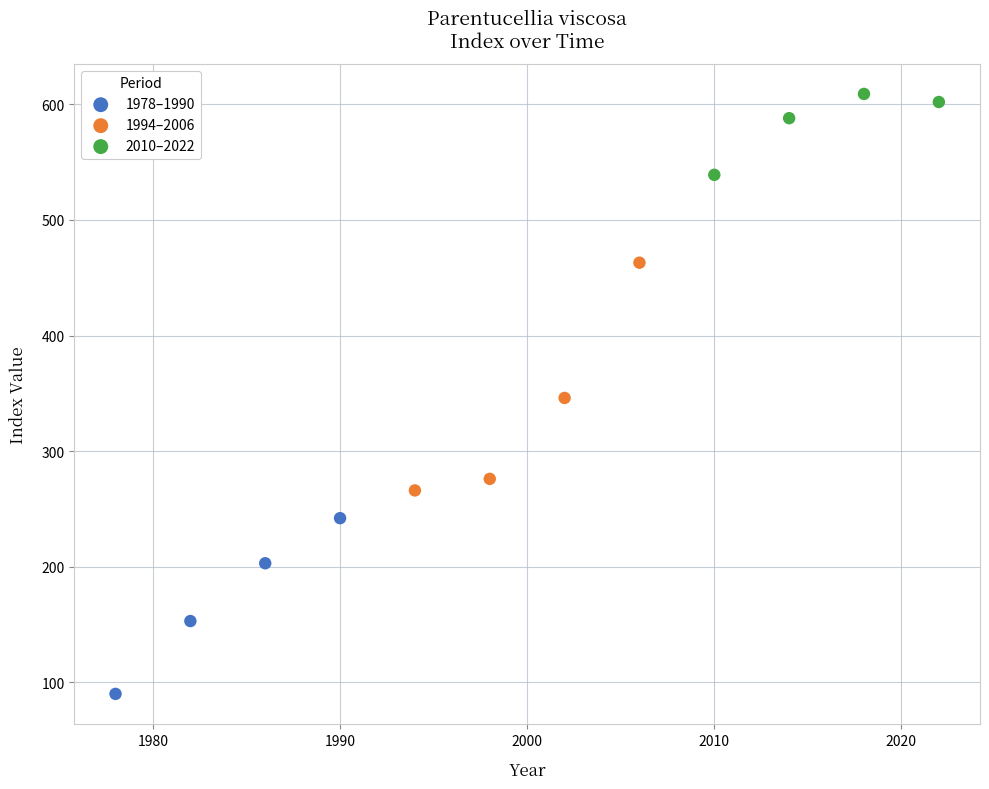

Which series has the widest spread of Y values?

1994–2006